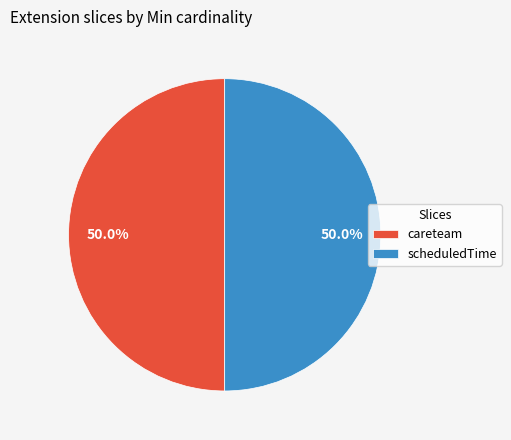

How much of the chart is everything except careteam?

50.0%